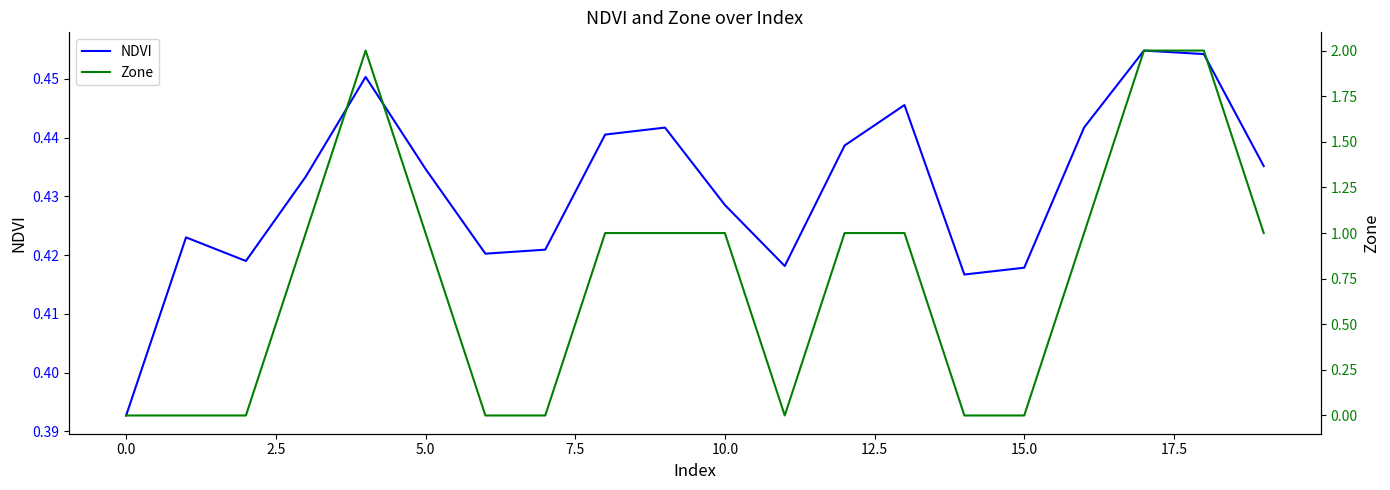

True or false: NDVI has a value of 0.6 at 15.0.

False